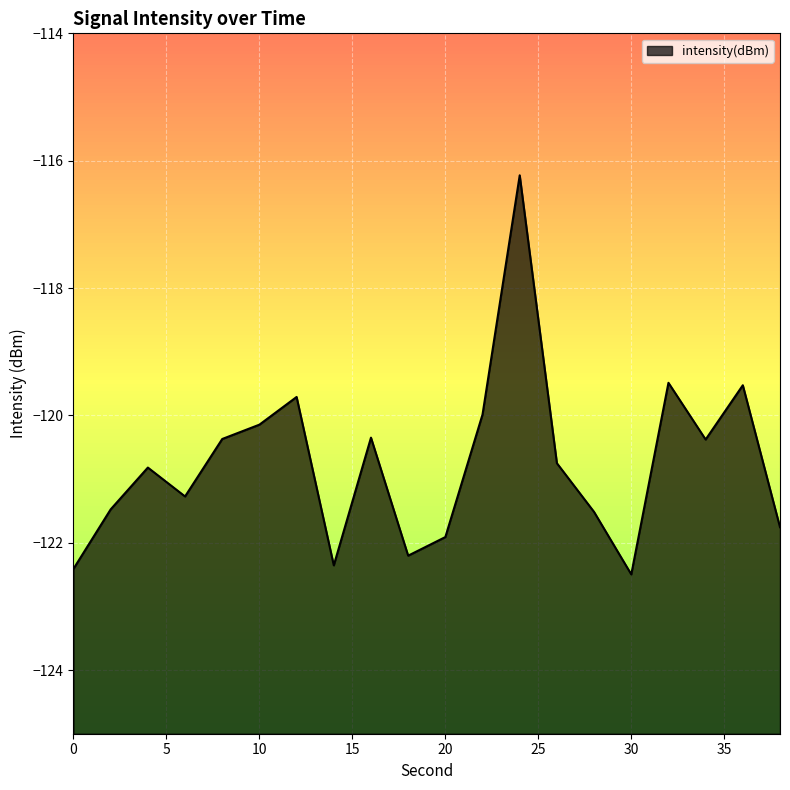

Which has a higher value, 2 or 32?

32